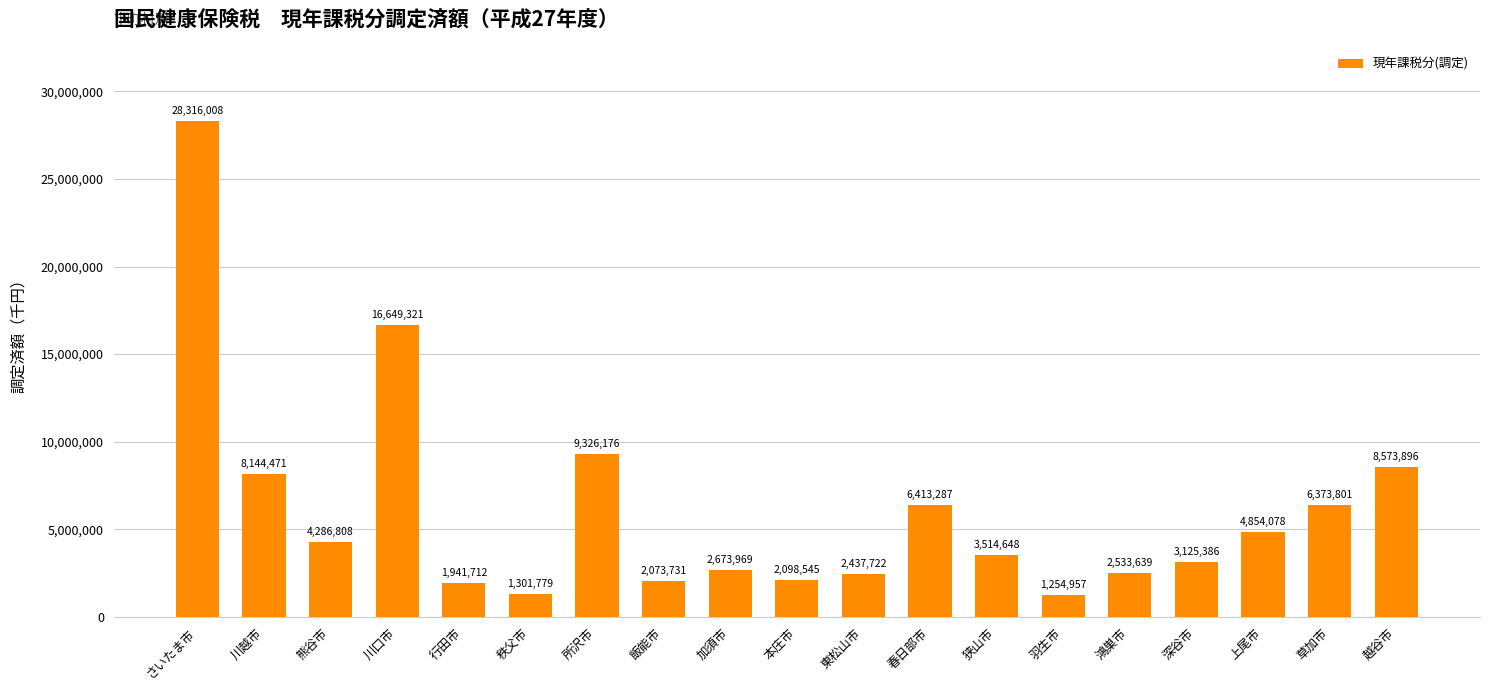

Which category has the highest value across all series?

さいたま市